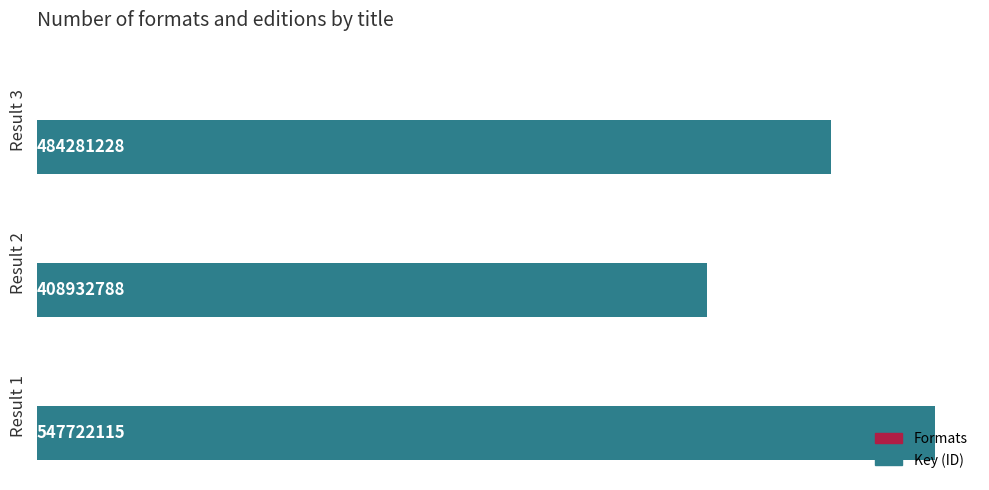

Which series has the largest total across all categories?

Key (ID)